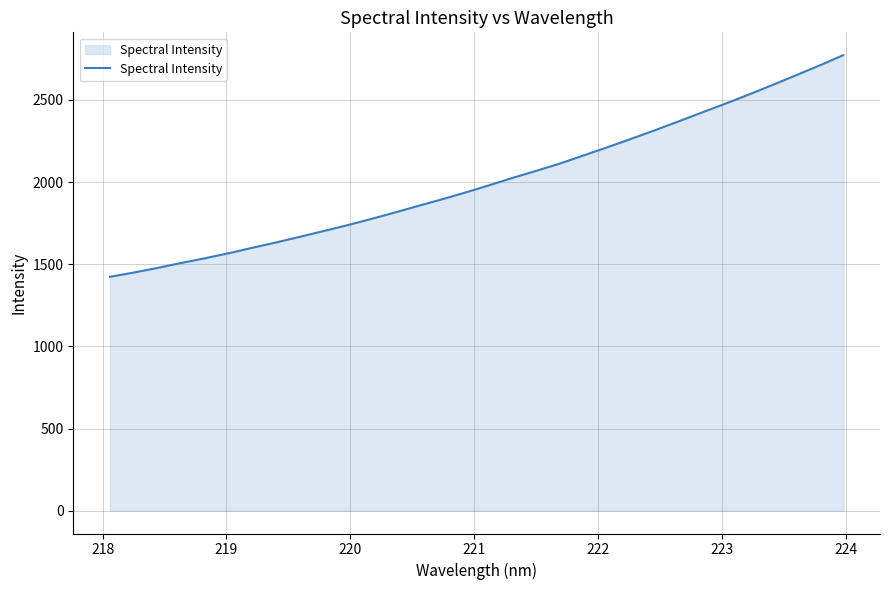

What is the maximum value shown in the chart?

2772.3